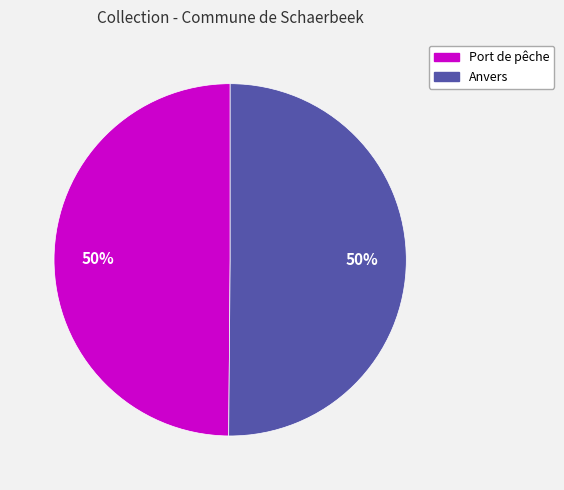

Is the sum of Anvers and Port de pêche greater than half?

Yes